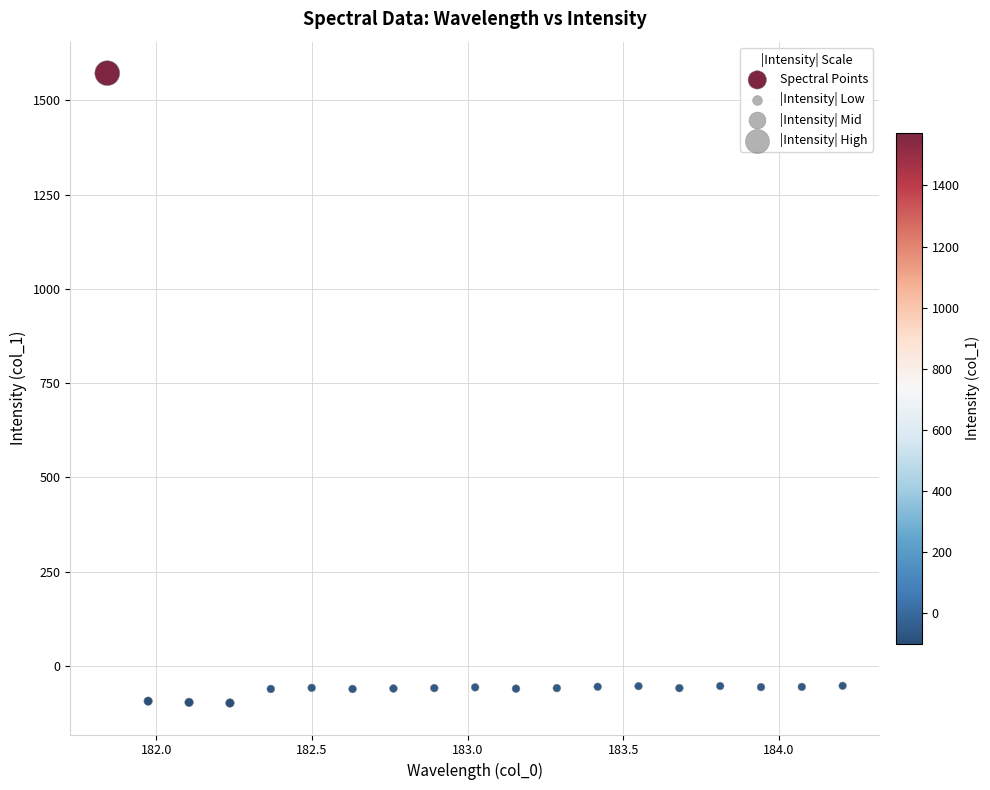

What is the range of X values (max minus min)?

2.4